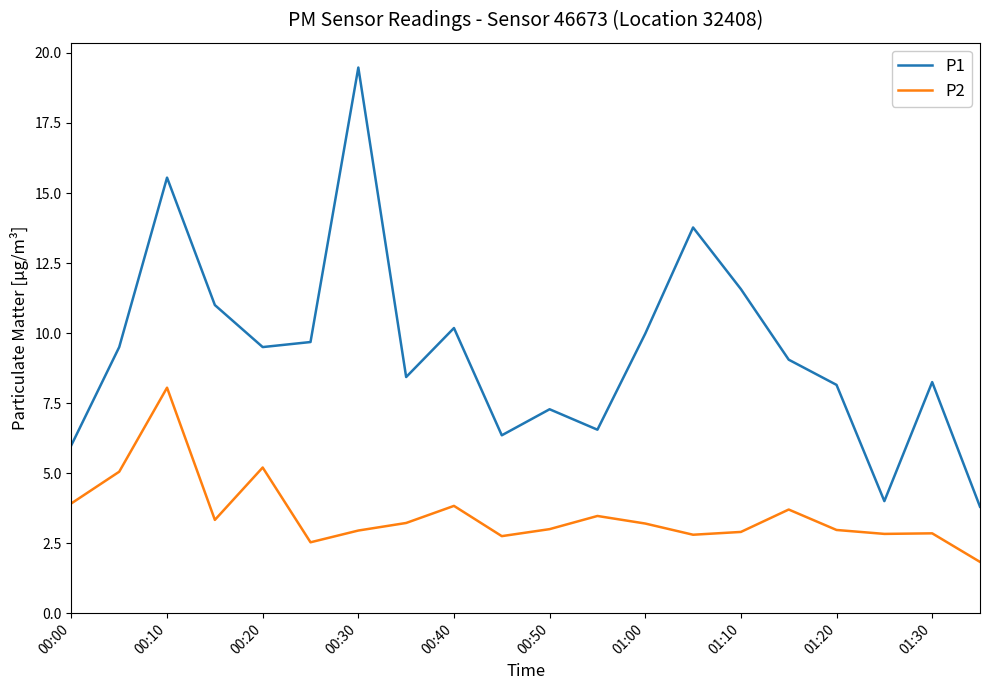

How many categories are shown in the chart?

20